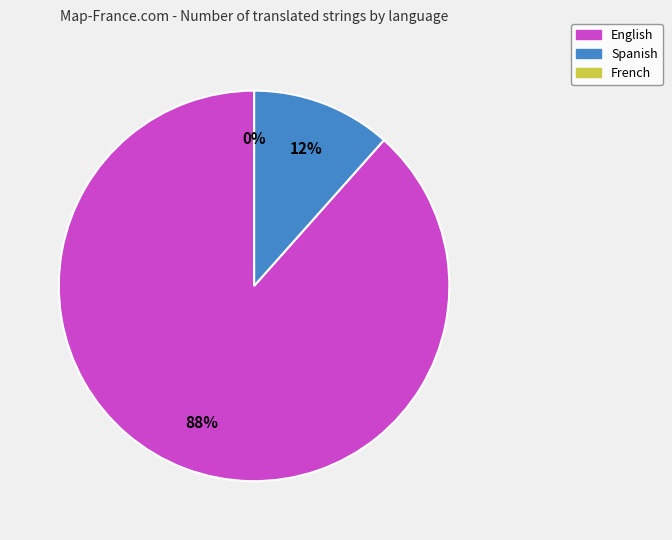

What is the total percentage of Spanish and French?

11.6%